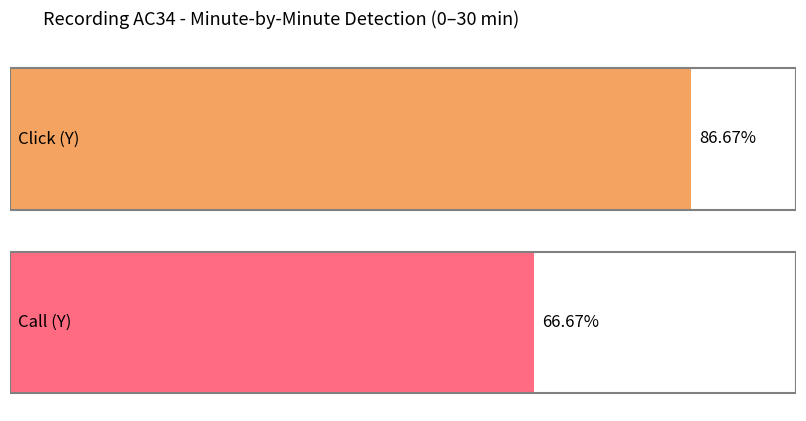

What are all the series names shown in the legend?

Click, Call